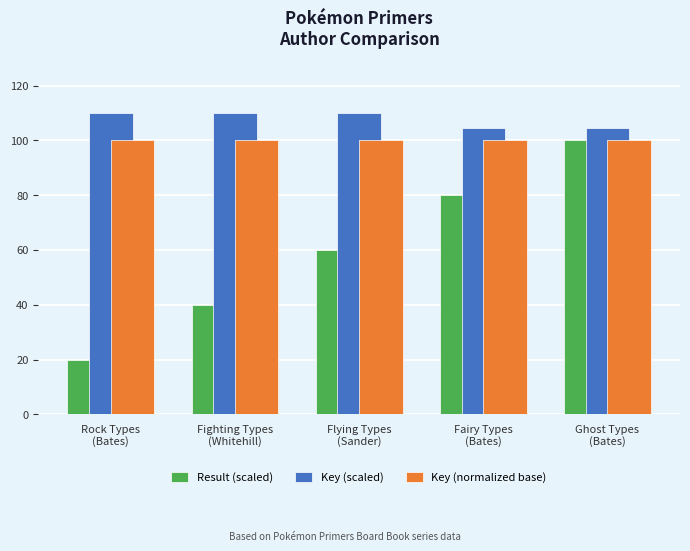

The Key (normalized base) series shows 177.6 at Fairy Types
(Bates). True or false?

False